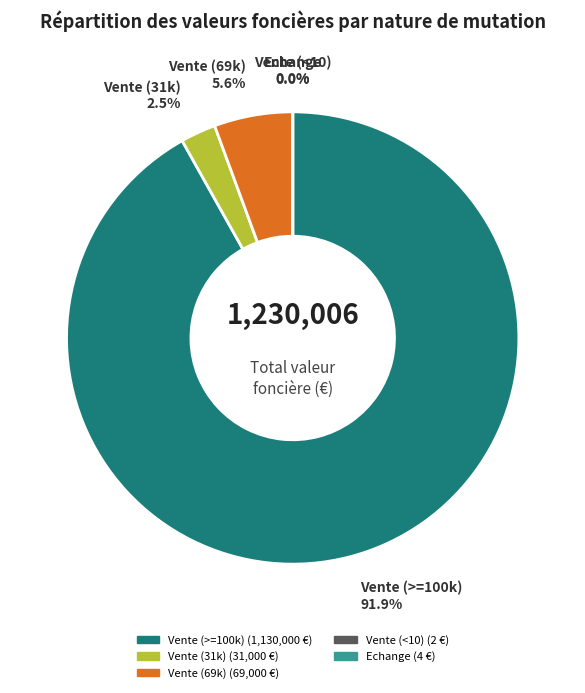

Is there any slice that represents more than half of the pie?

Yes